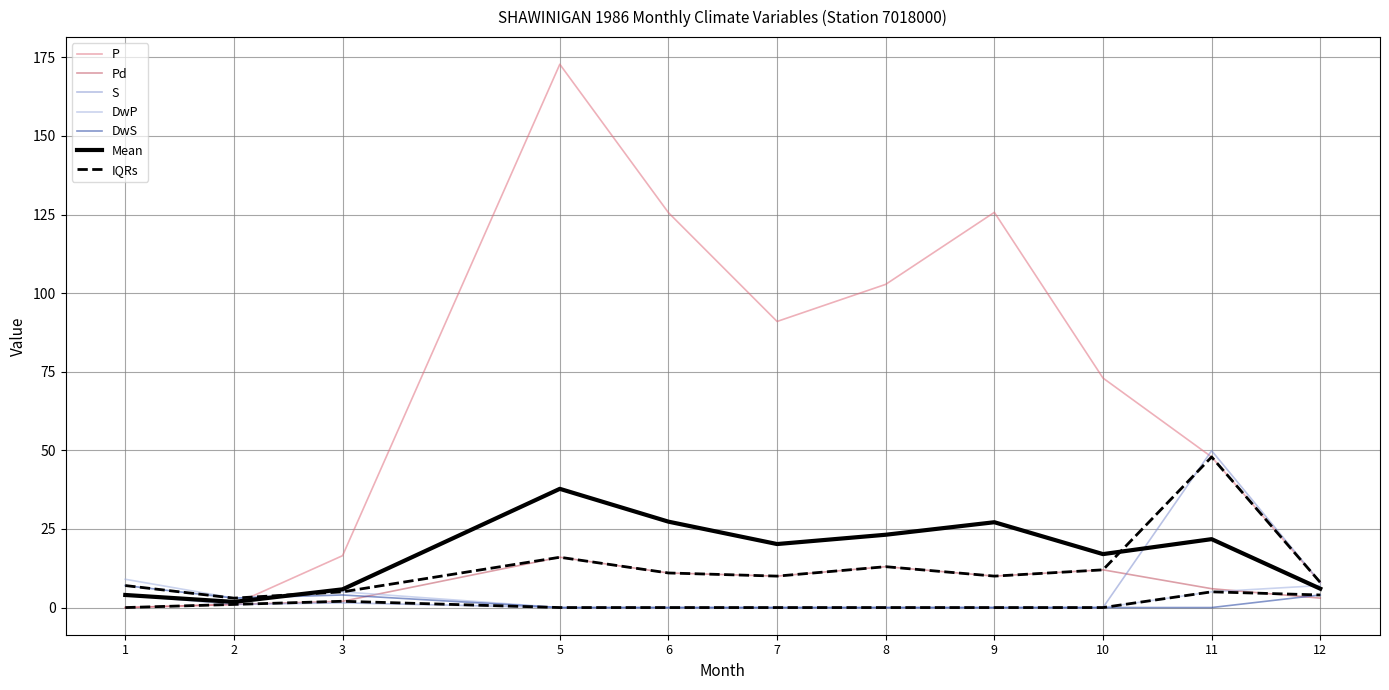

Which category has the lowest value in the S series?

5